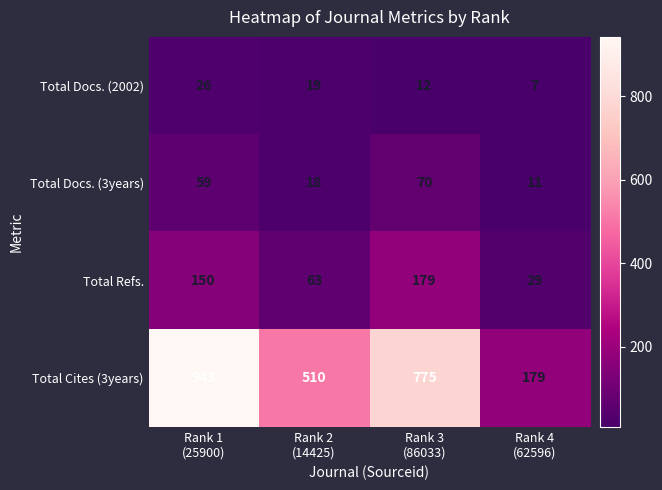

What is the spread (max minus min) of values at Rank 1
(25900)?

917